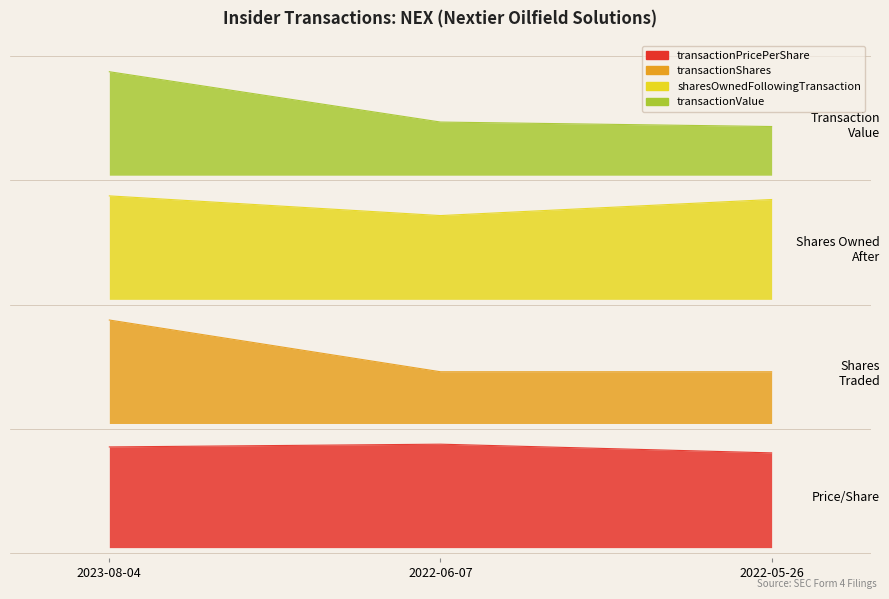

Reading right to left, transcribe all the data shown in this chart.

transactionPricePerShare: 2022-05-26=0.9	2022-06-07=1.0	2023-08-04=1.0
transactionShares: 2022-05-26=1.7	2022-06-07=1.7	2023-08-04=2.2
sharesOwnedFollowingTransaction: 2022-05-26=3.4	2022-06-07=3.2	2023-08-04=3.4
transactionValue: 2022-05-26=4.1	2022-06-07=4.1	2023-08-04=4.6